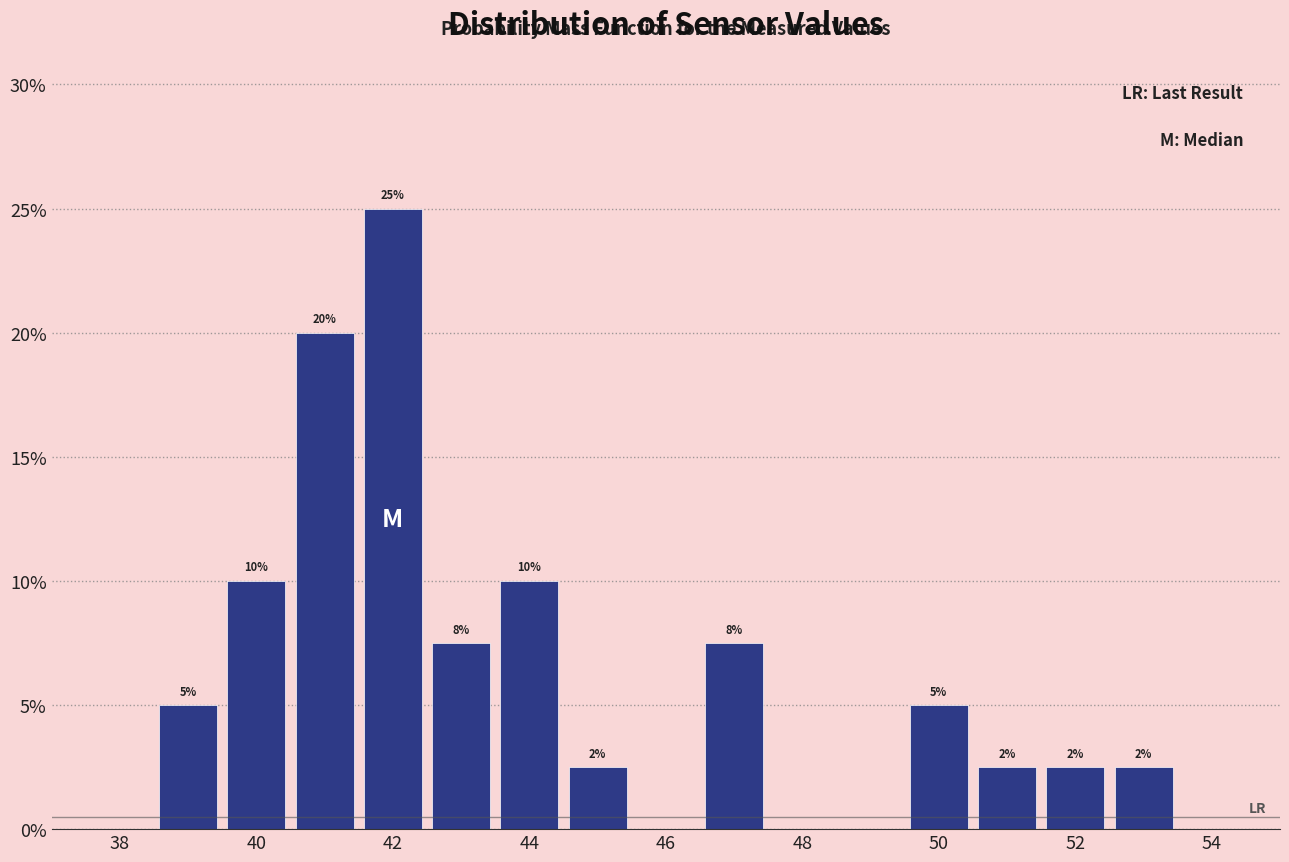

Over which range of the x-axis is the bar tallest?

41.5 to 42.5